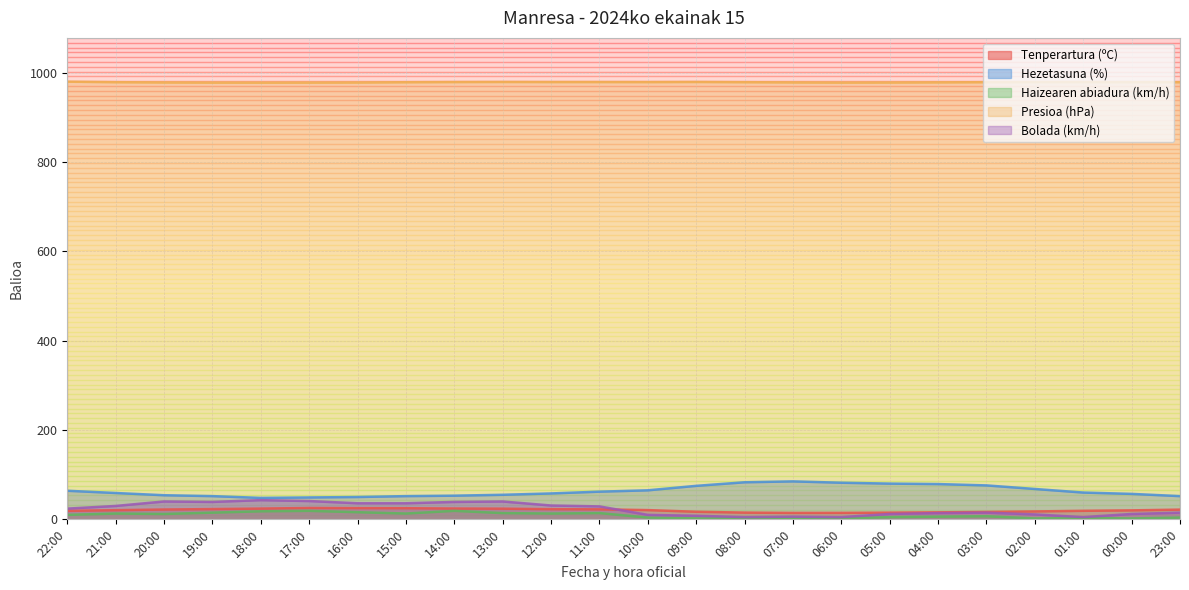

At how many categories does at least one series exceed 447?

24